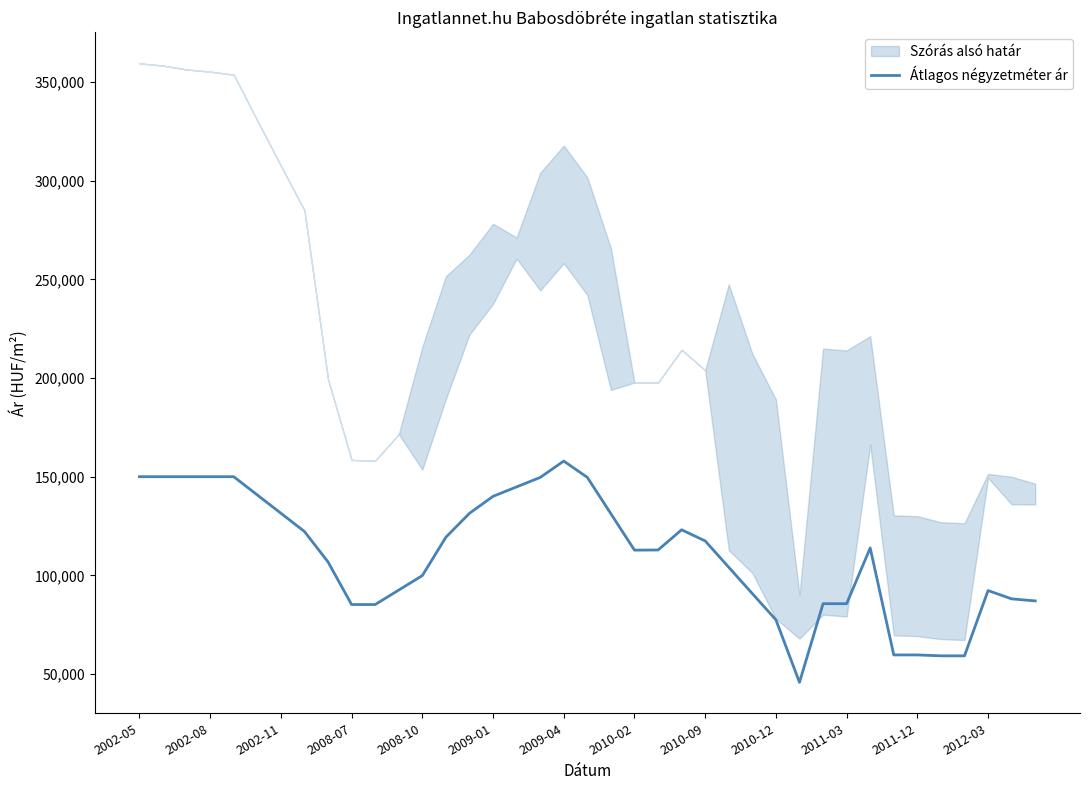

What is the lowest value of the Átlagos négyzetméter ár series?

45818